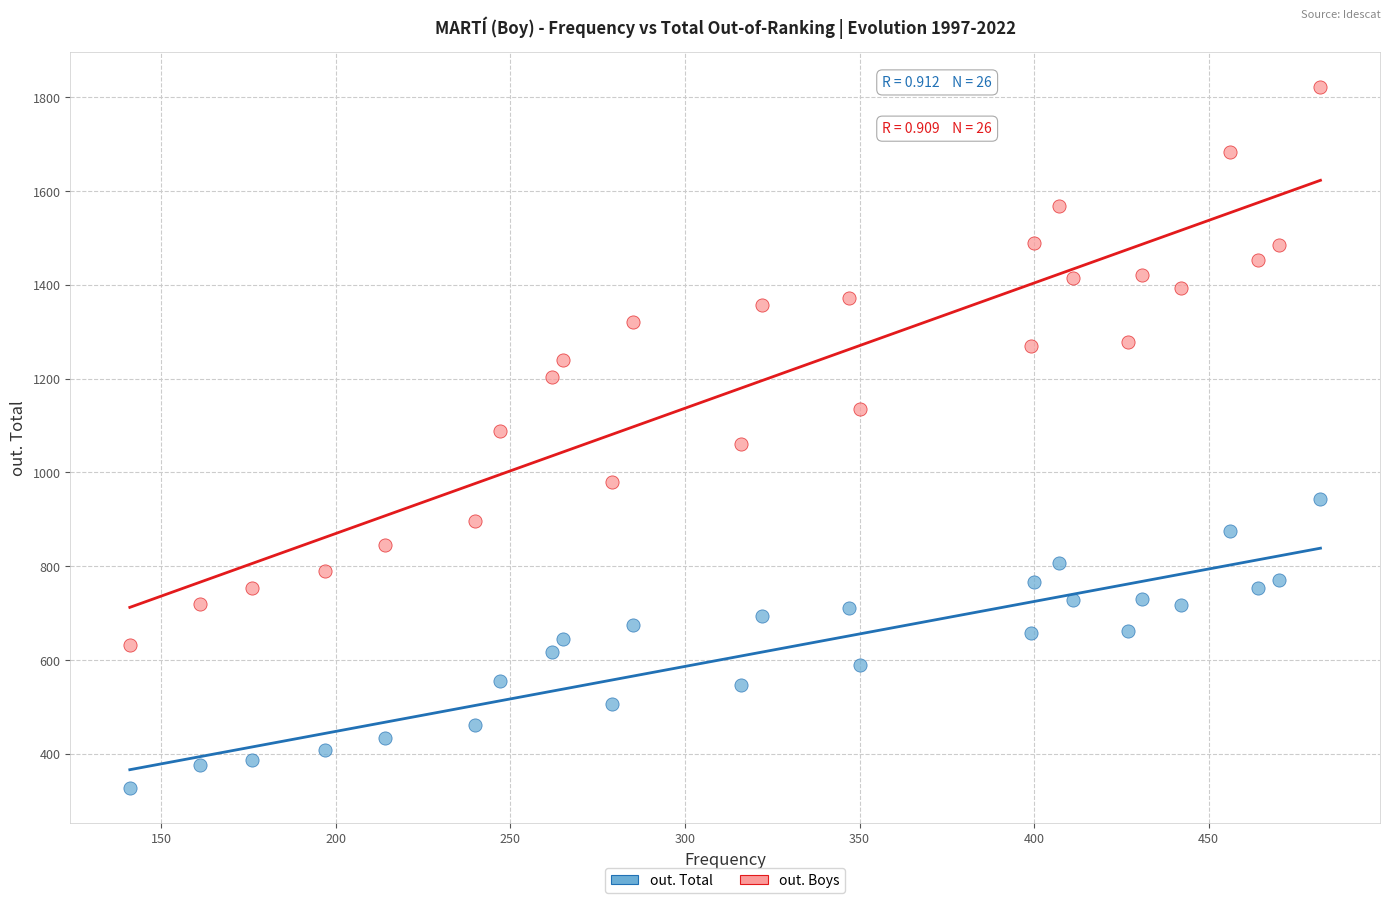

Which series has the largest Y range (max minus min)?

out. Boys